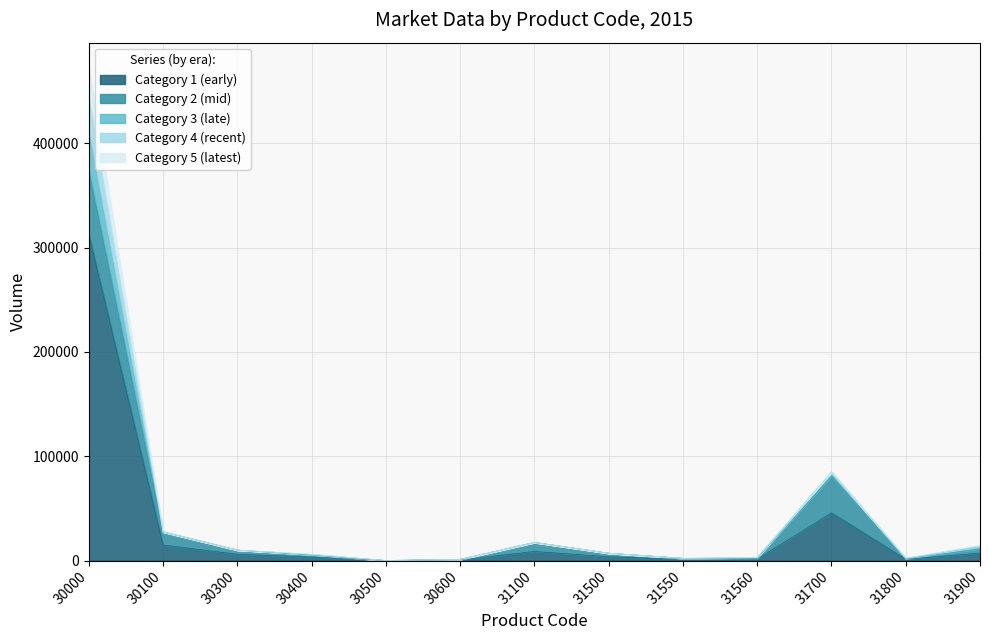

At which category is the sum across all series the highest?

30000